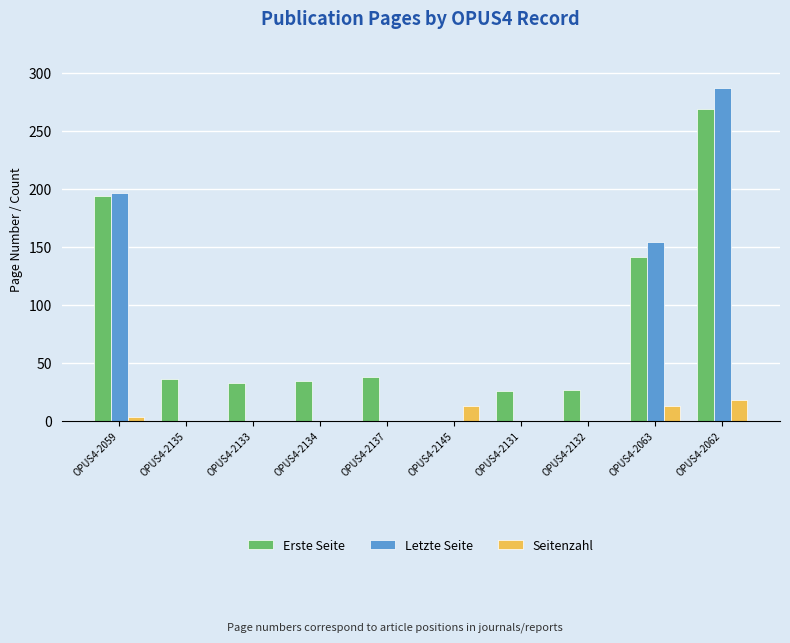

Is it true that Seitenzahl equals 0 at OPUS4-2137?

True